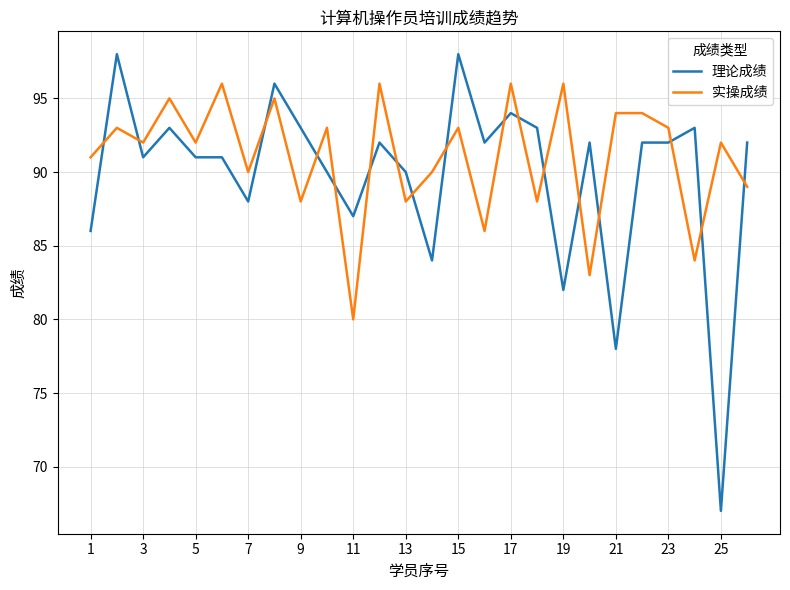

What is the difference between the maximum and minimum values in the 理论成绩 series?

31